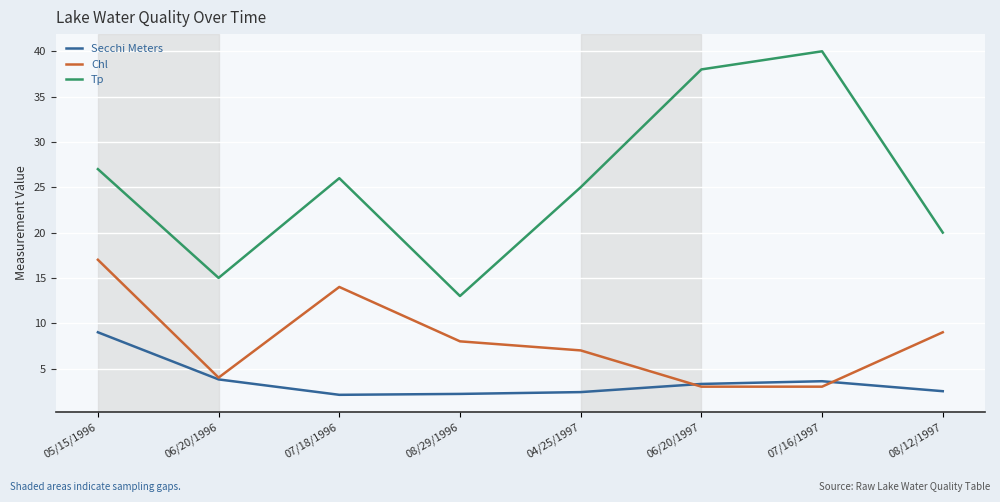

Read the Secchi Meters value at 07/18/1996.

2.1